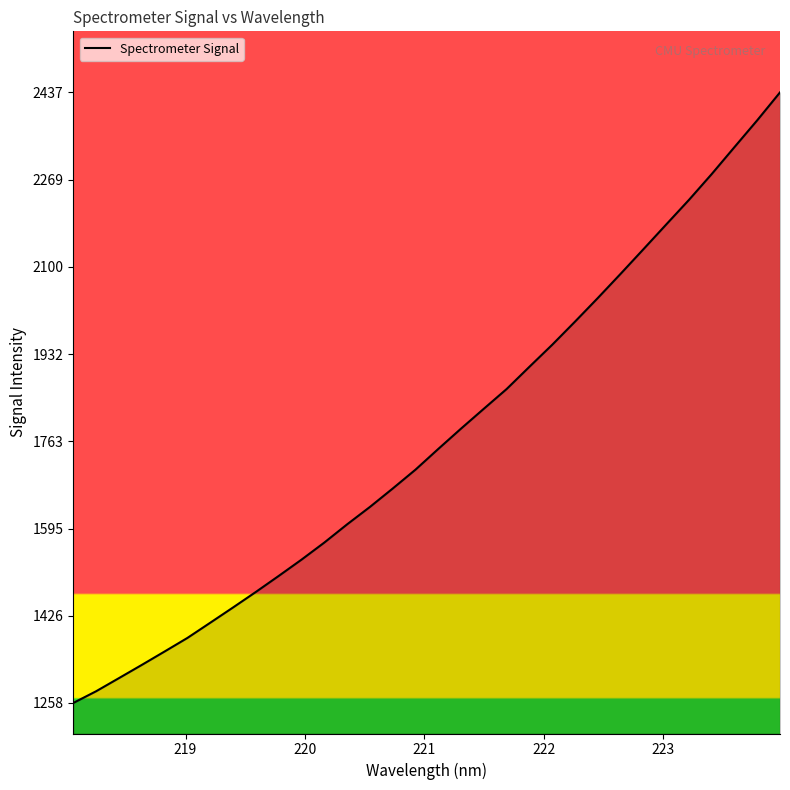

What is the maximum value shown in the chart?

2437.4